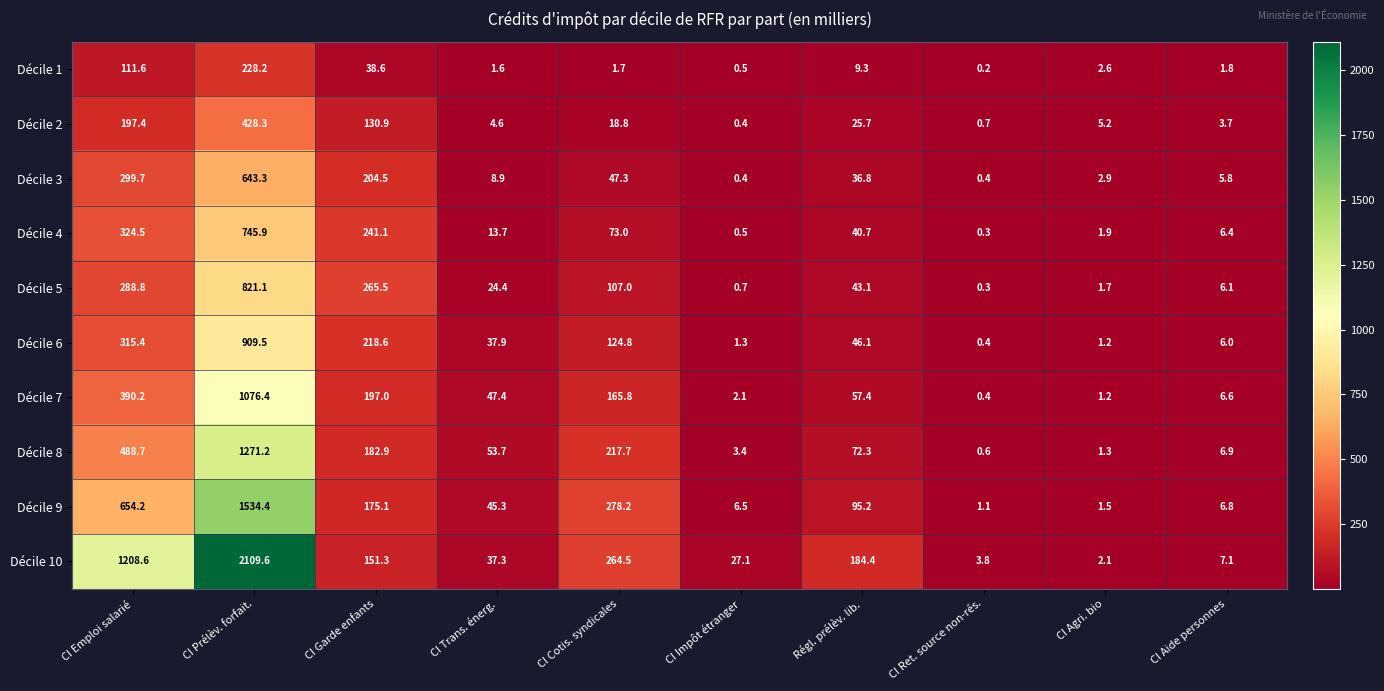

Which series changed the most between CI Trans. énerg. and CI Impôt étranger?

Décile 8